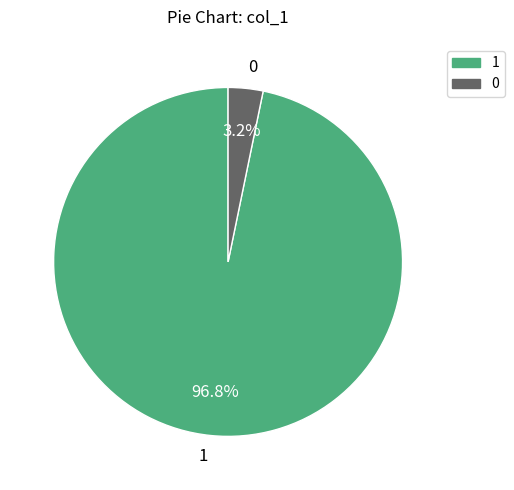

Between 1 and 0, which is larger?

1